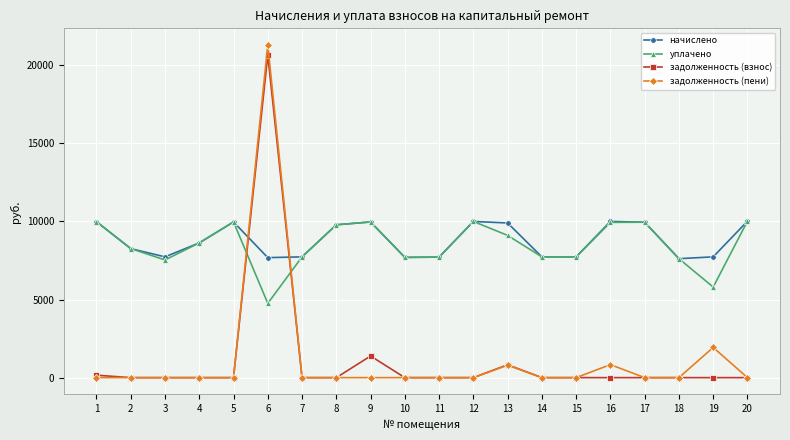

True or false: начислено and задолженность (пени) cross at least once.

True